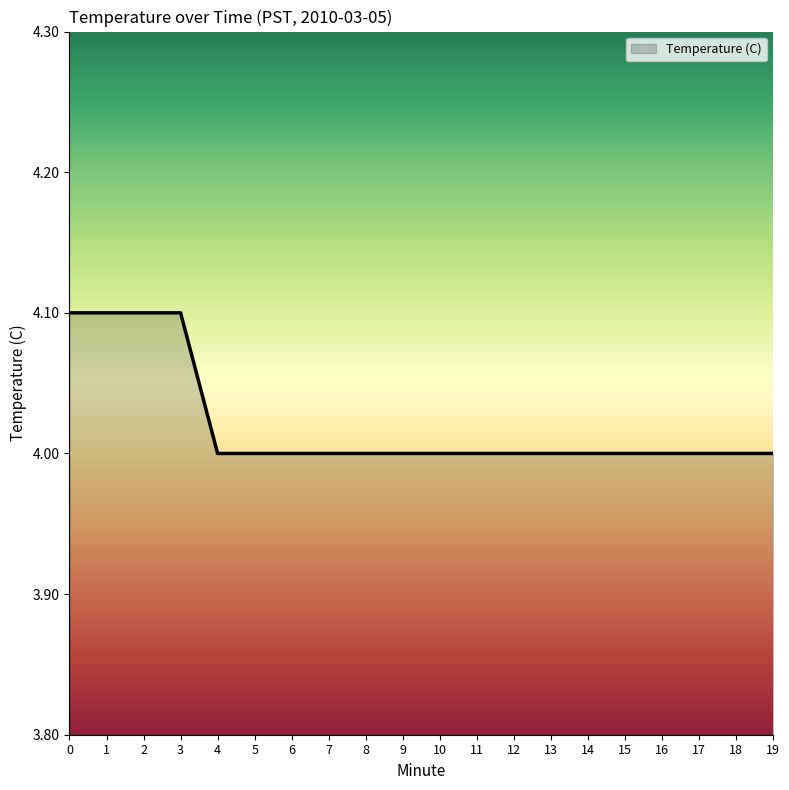

Which has a higher value, 2 or 14?

2